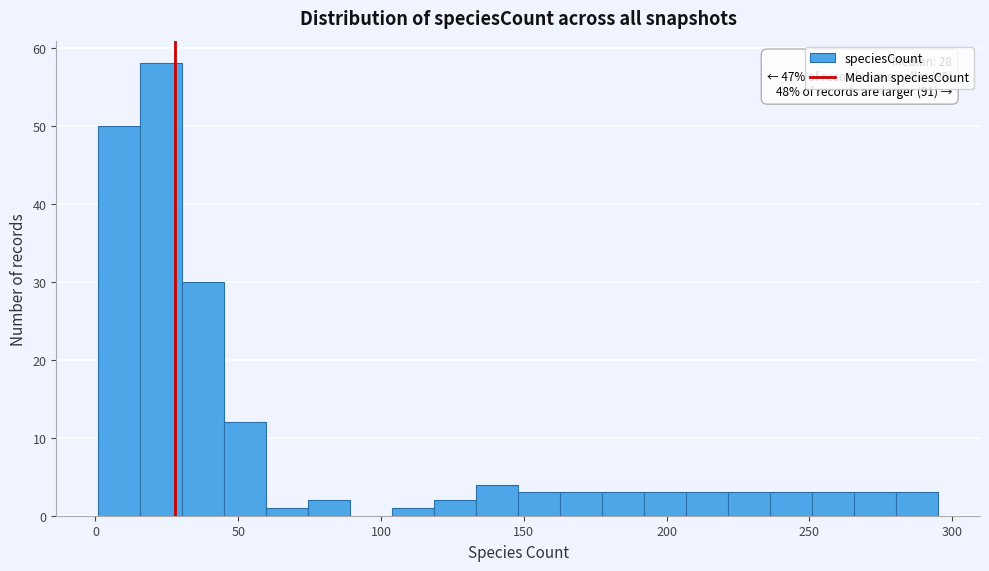

Around what value on the x-axis is the tallest bar? Give the approximate position of its centre, as read against the axis.

25